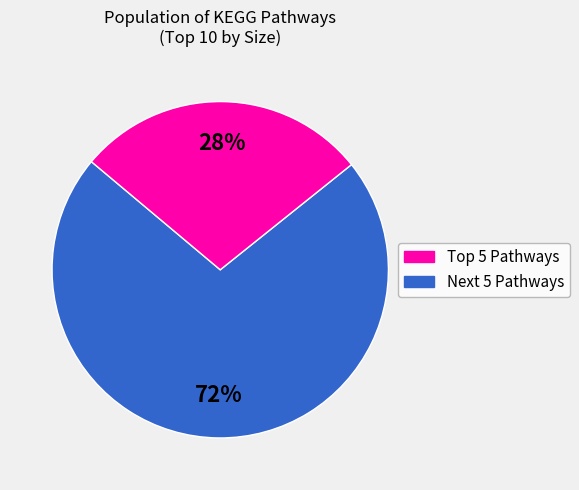

Does any single category account for the majority?

Yes